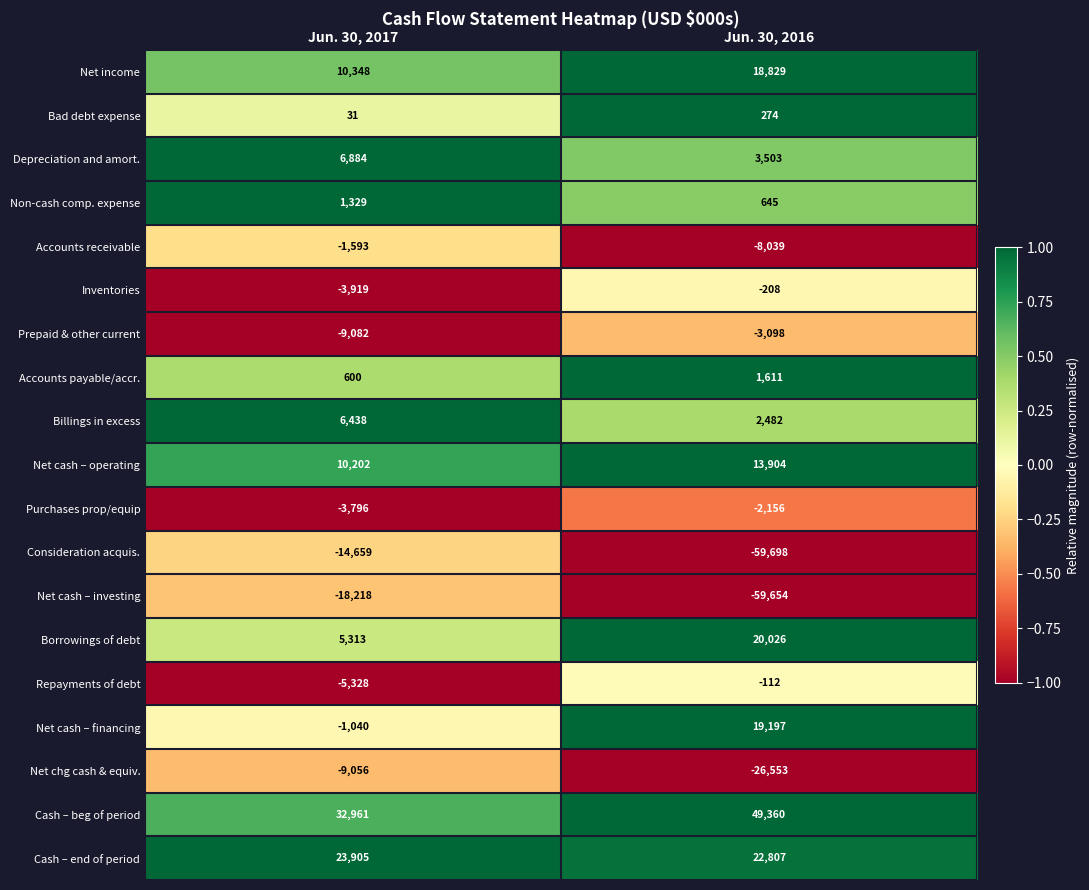

At which label is Depreciation and amort. closest to 5193?

Jun. 30, 2016